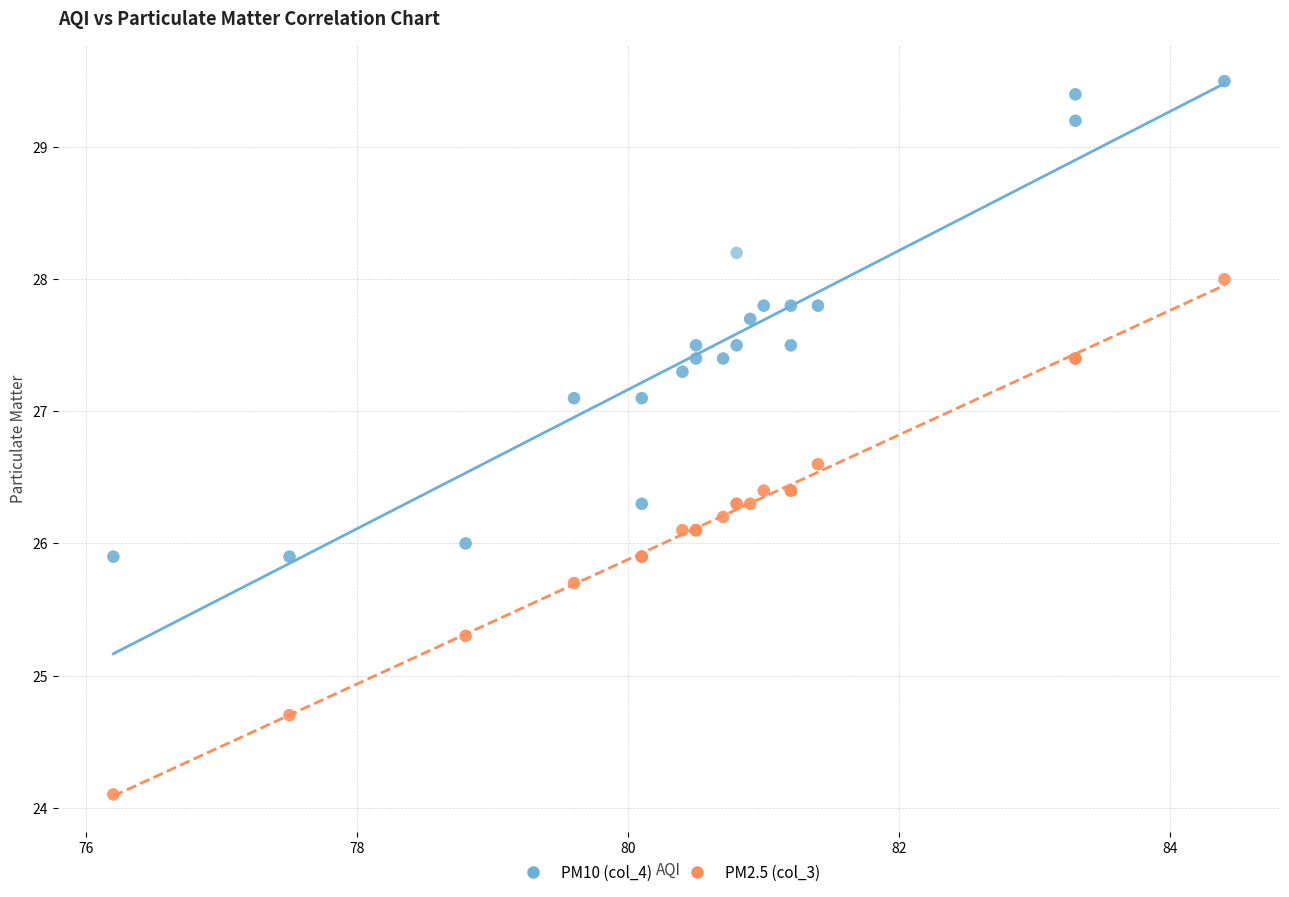

Which series contains the highest Y value?

PM10 (col_4)